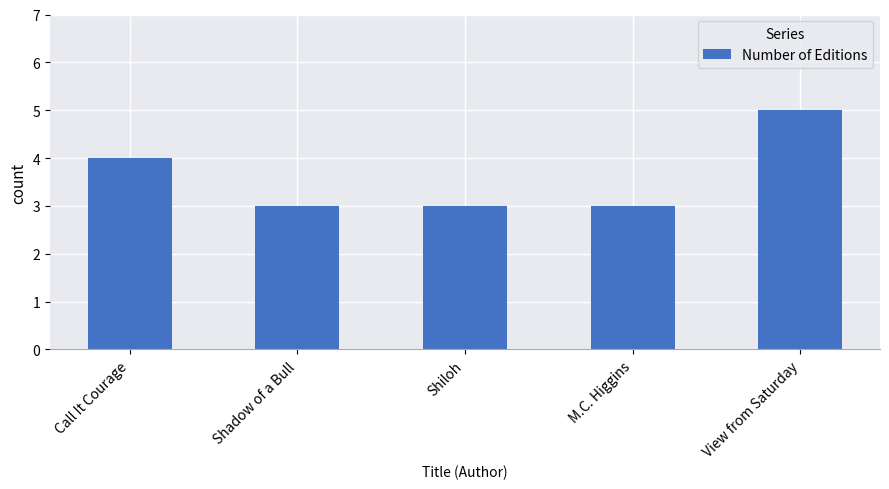

Is it true that the value at Shadow of a Bull is 3?

True